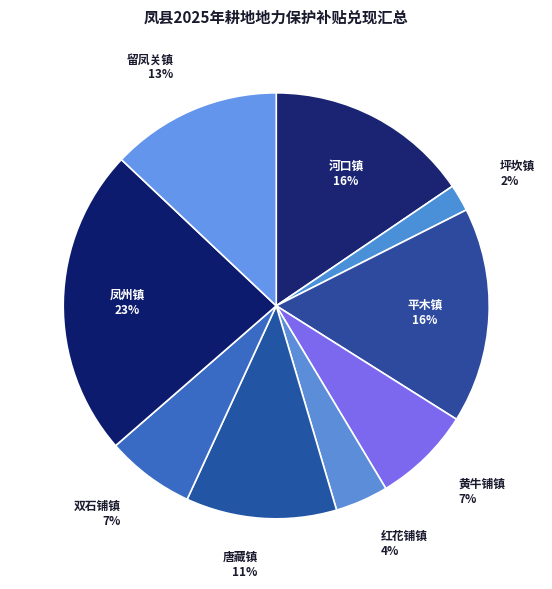

Combined, do 平木镇 and 唐藏镇 account for over 50%?

No